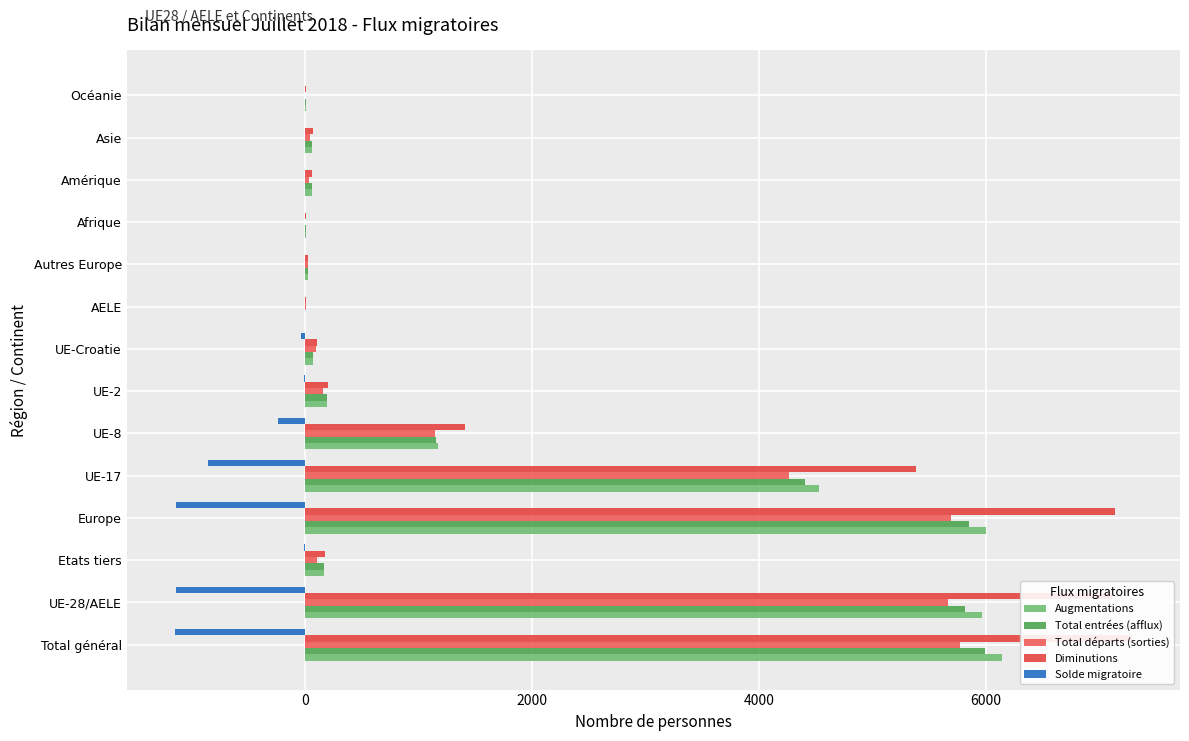

Which series has the largest range (max minus min)?

Diminutions